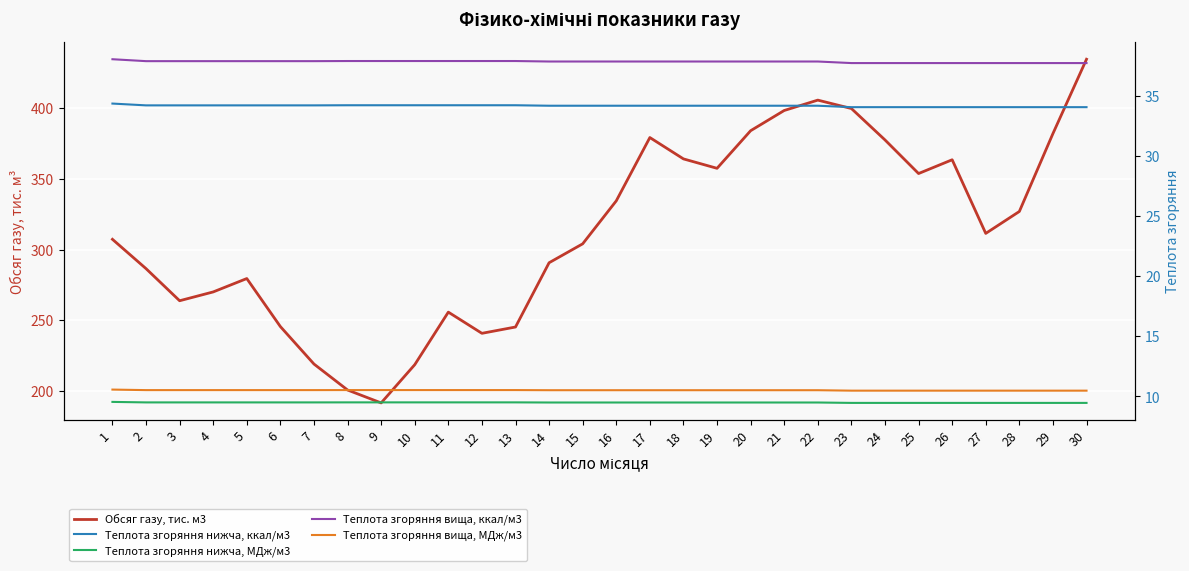

At which label does Обсяг газу, тис. м3 reach its peak?

30